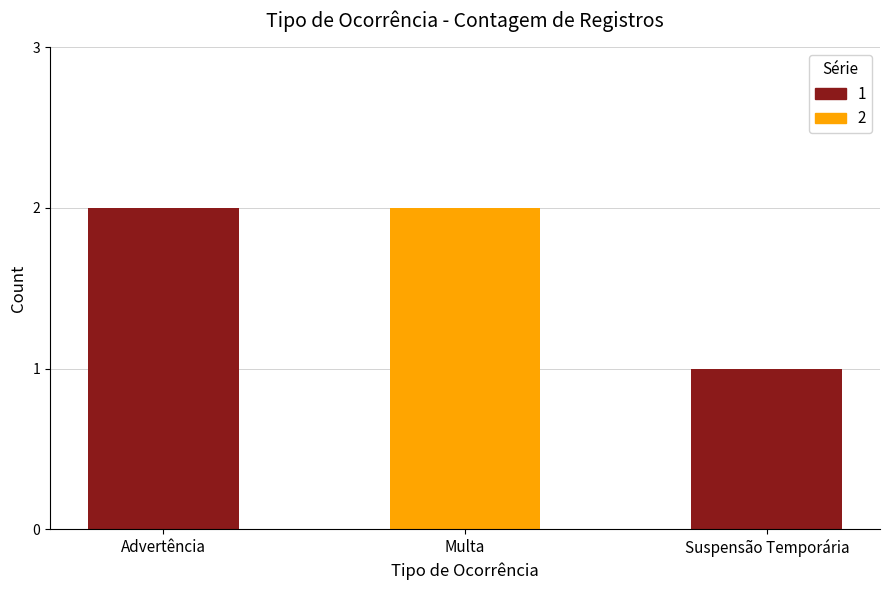

What is the difference between the values at Advertência and Suspensão Temporária?

1